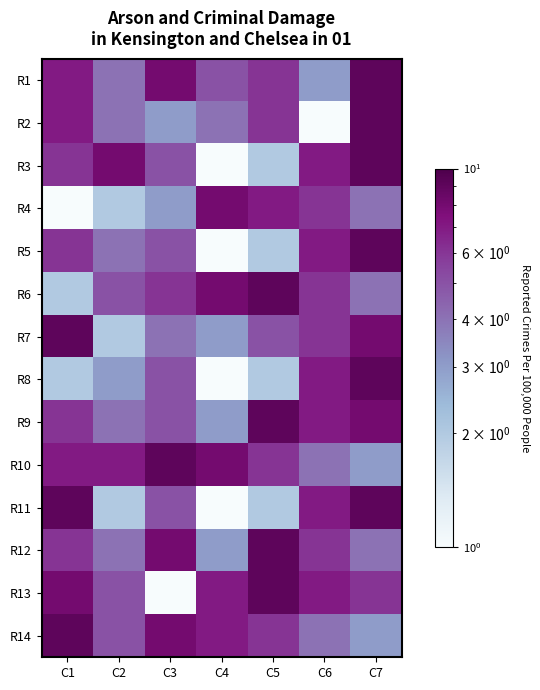

Which series has the largest range (max minus min)?

R2